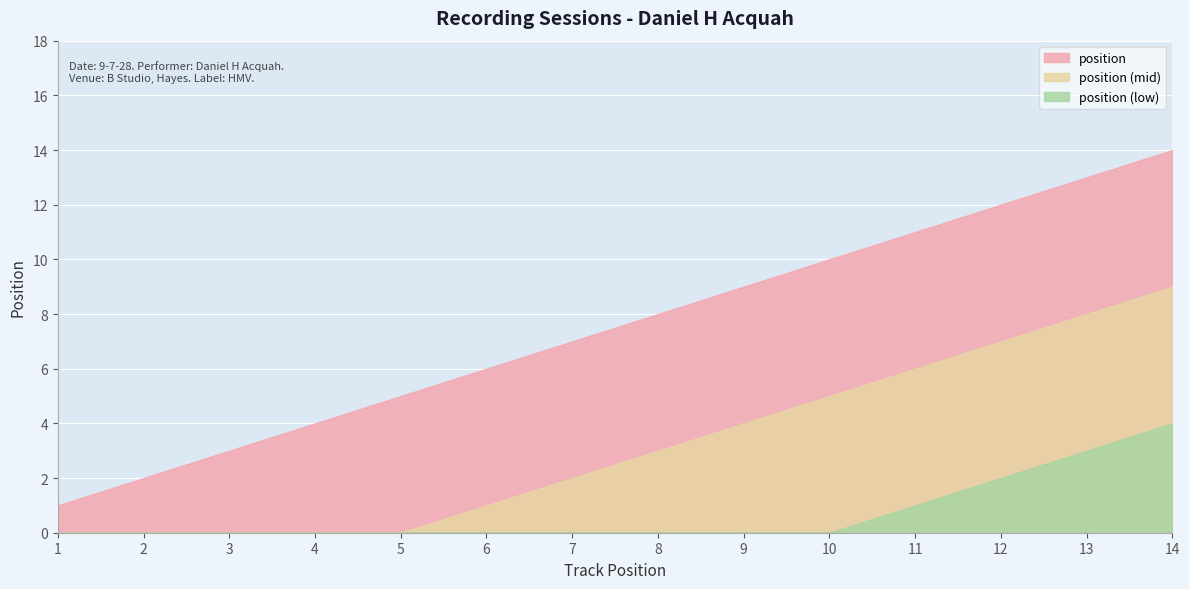

Rank the categories by value from lowest to highest.

1, 2, 3, 4, 5, 6, 7, 8, 9, 10, 11, 12, 13, 14